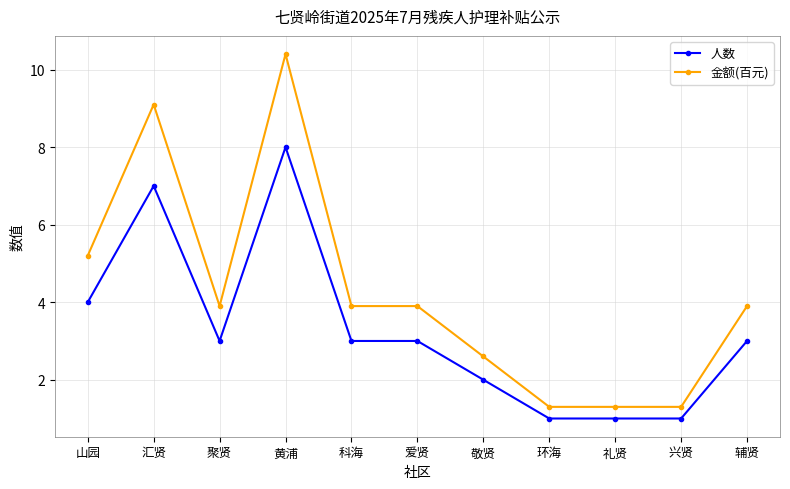

At which category does the chart reach its peak across all series?

黄浦